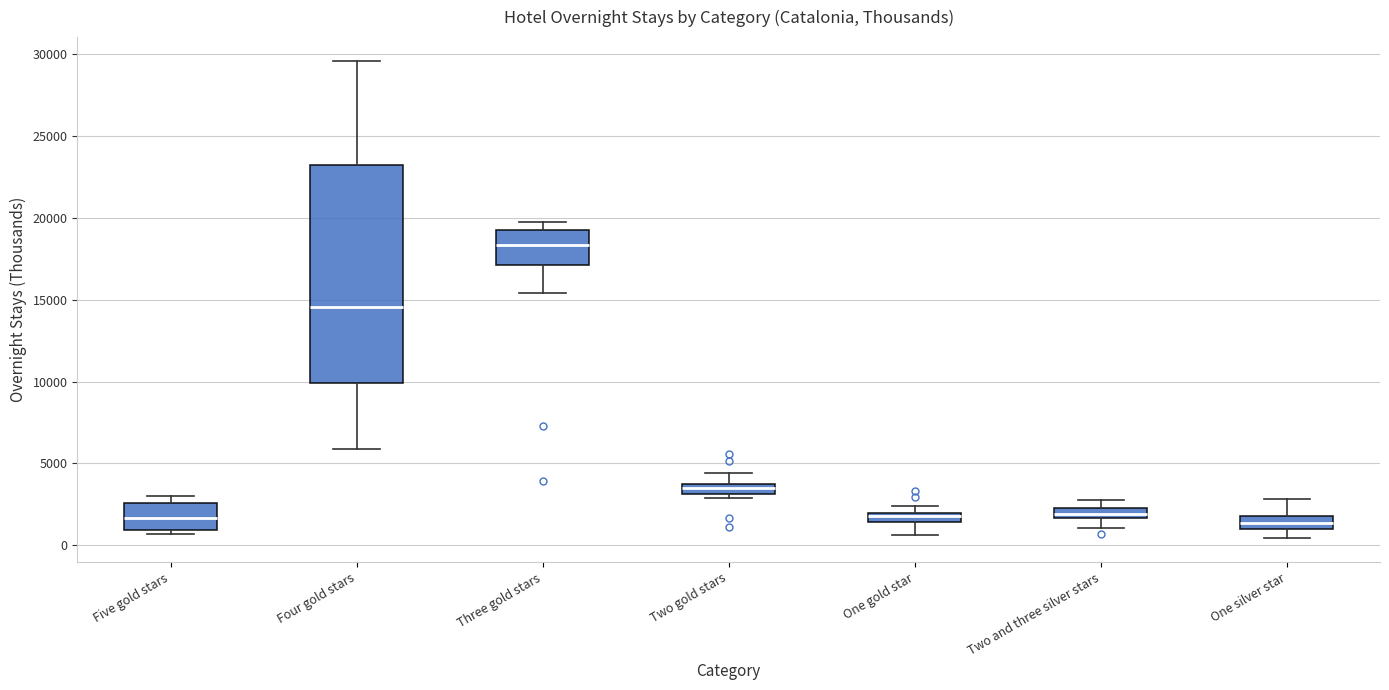

Which box has the highest median line?

Three gold stars